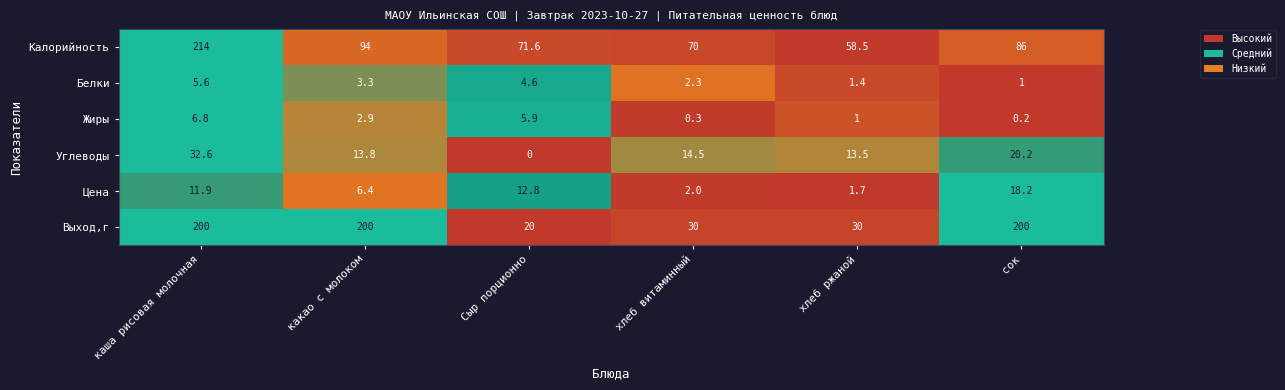

At how many categories does at least one series exceed 0?

6